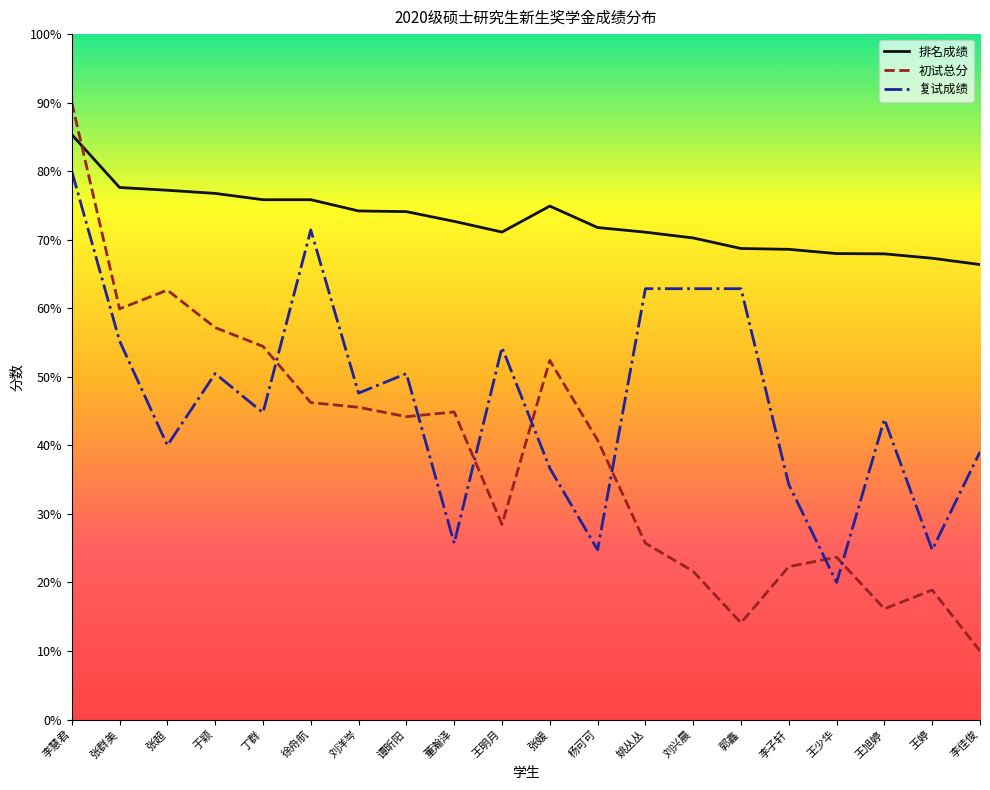

What position from the right is 王明月?

11